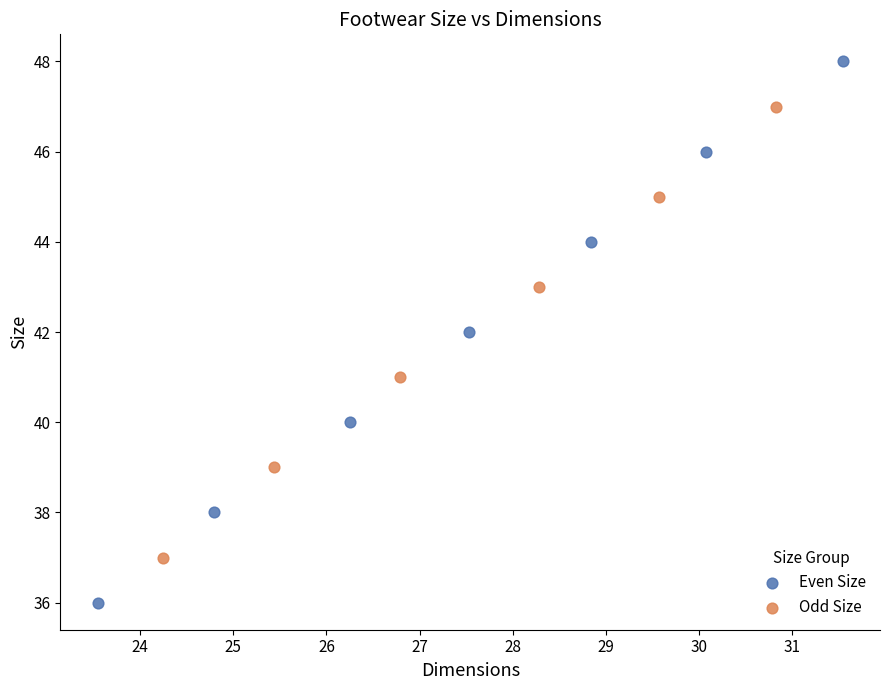

Which series contains the highest Y value?

Even Size